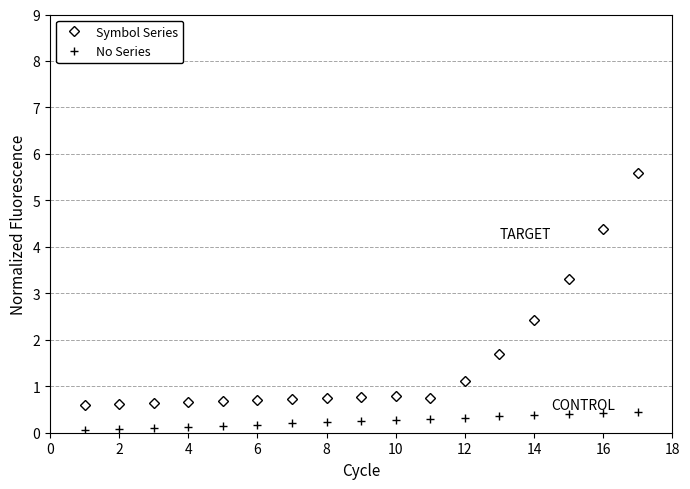

What is the value of the Symbol Series point at the 1st from the left?

0.6